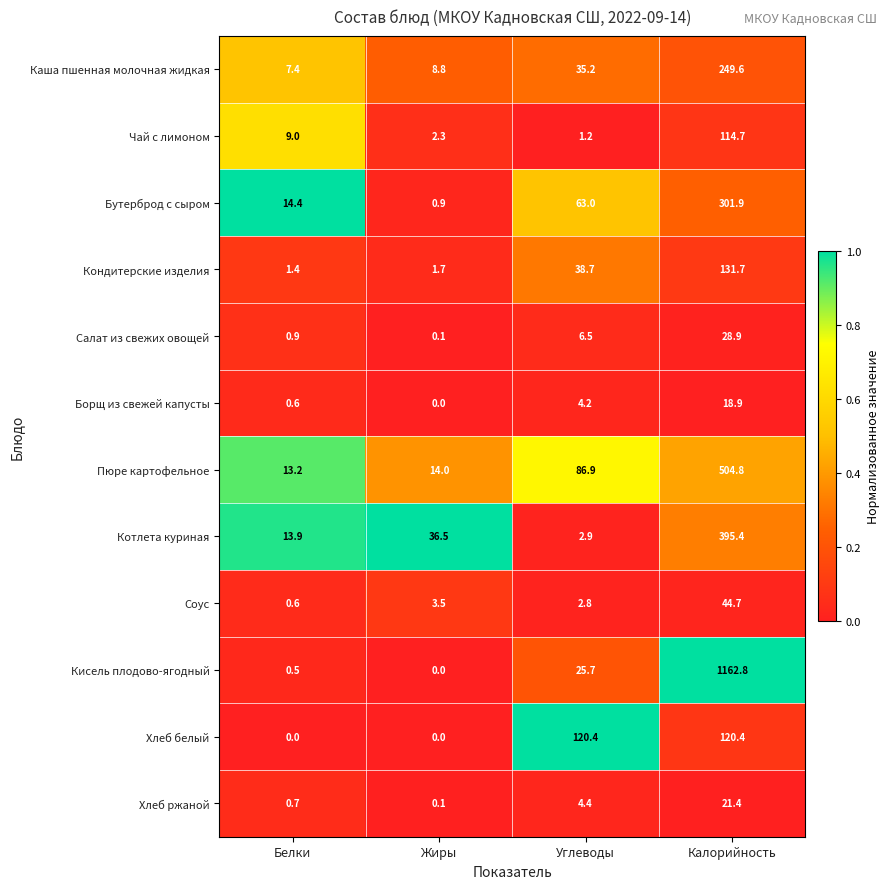

Rank the series at Углеводы from highest to lowest value.

Хлеб белый, Пюре картофельное, Бутерброд с сыром, Кондитерские изделия, Каша пшенная молочная жидкая, Кисель плодово-ягодный, Салат из свежих овощей, Хлеб ржаной, Борщ из свежей капусты, Котлета куриная, Соус, Чай с лимоном